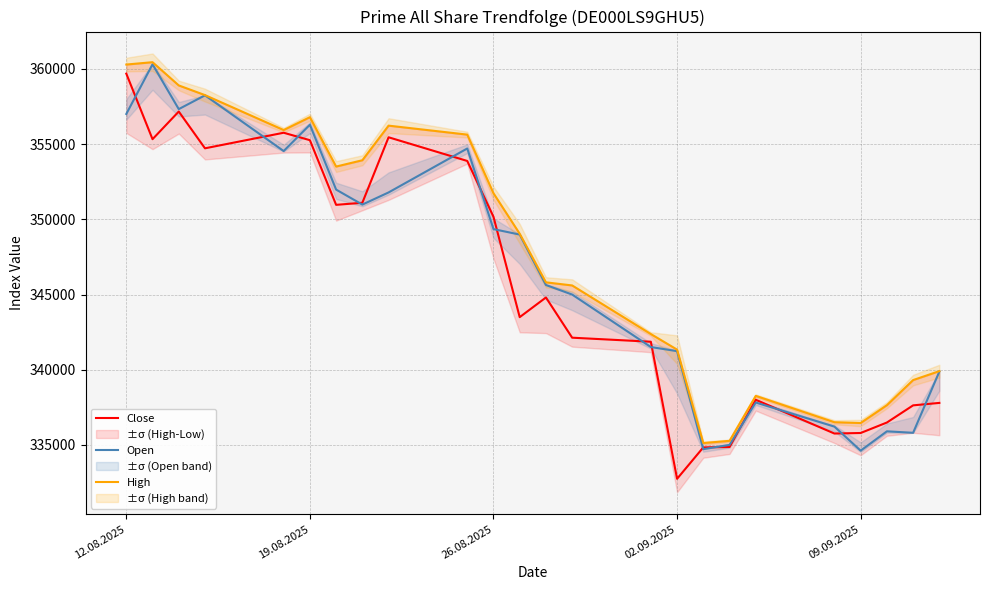

Is it true that Open equals 357005 at 12.08.2025?

True